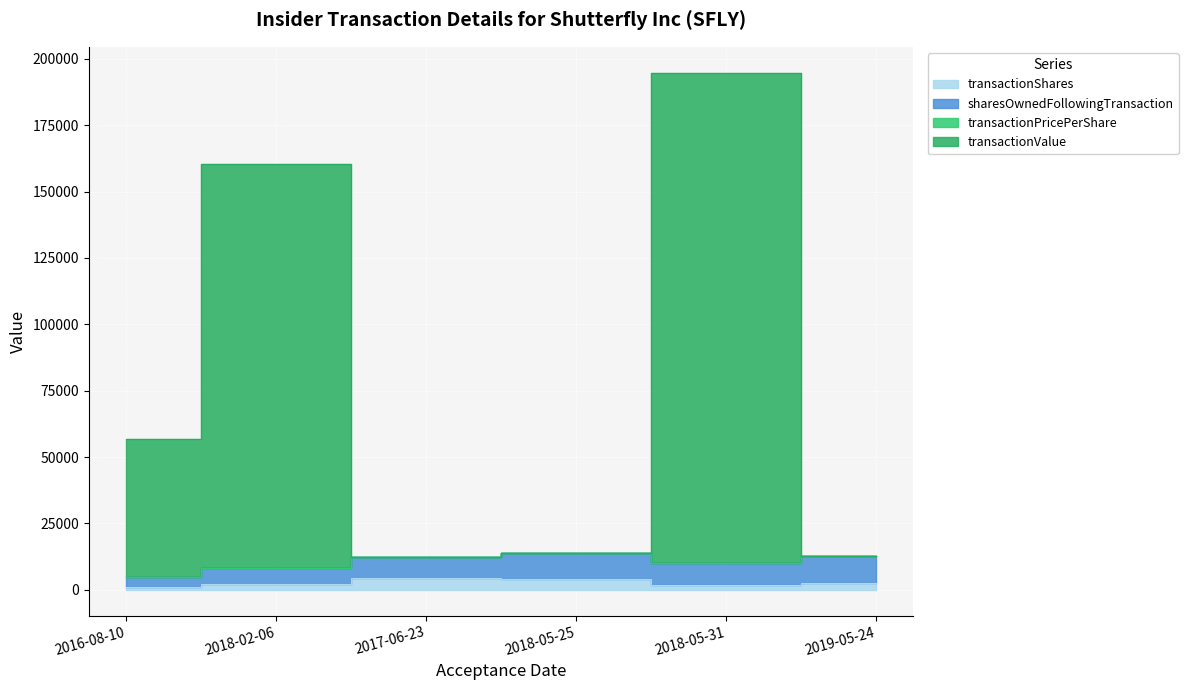

What is the sum of all transactionShares values?

15827.0